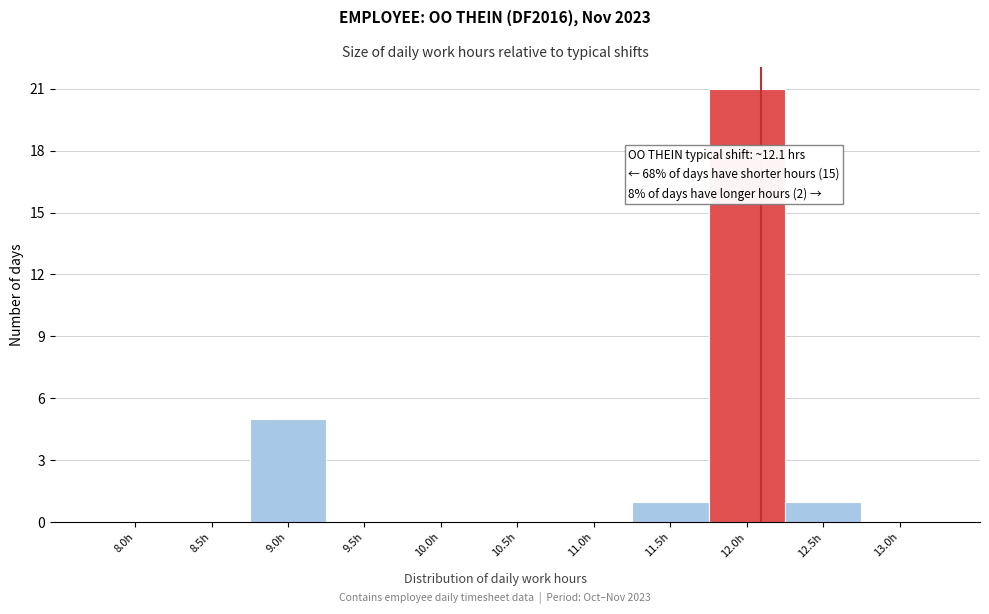

Reading right to left, what are all the values shown in this chart?

13.0h=0	12.5h=1	12.0h=21	11.5h=1	11.0h=0	10.5h=0	10.0h=0	9.5h=0	9.0h=5	8.5h=0	8.0h=0